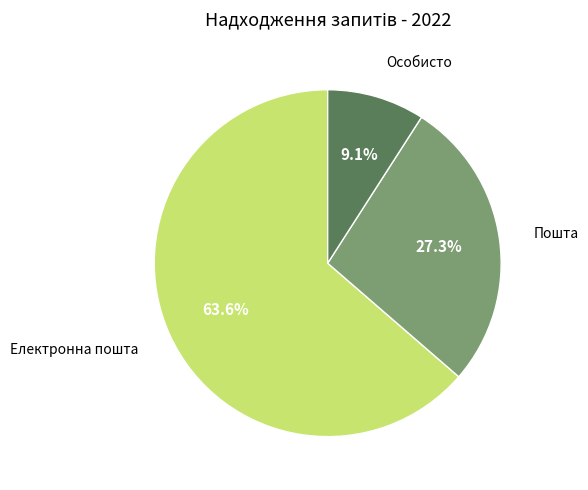

Is there a majority slice in this chart?

Yes